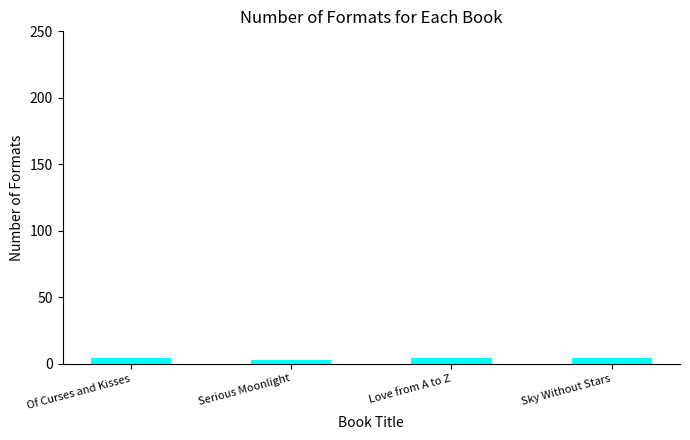

What is the label of the 1st bar from the right?

Sky Without Stars